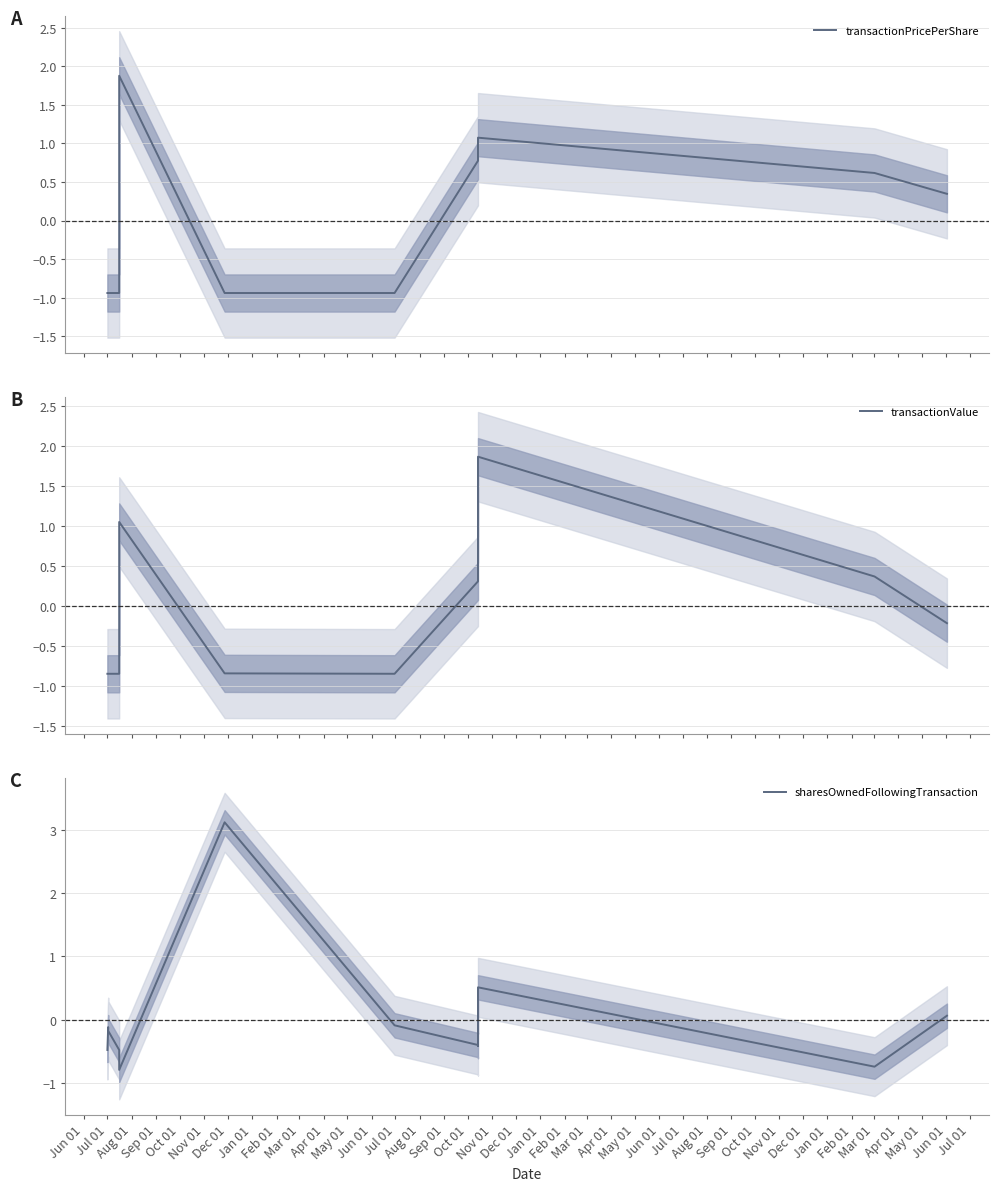

The value of transactionValue at Apr 01 is 0.6. True or false?

False